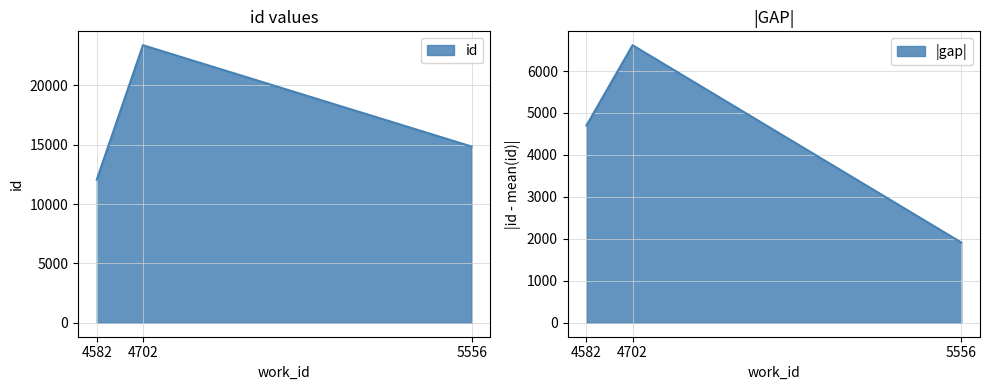

Count the number of values greater than 14842.

1